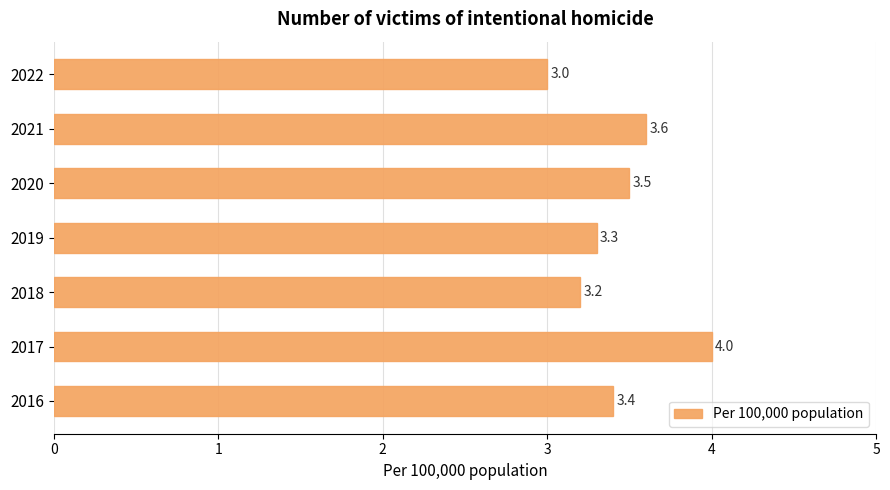

What is the change in value from 2017 to 2018?

-0.8